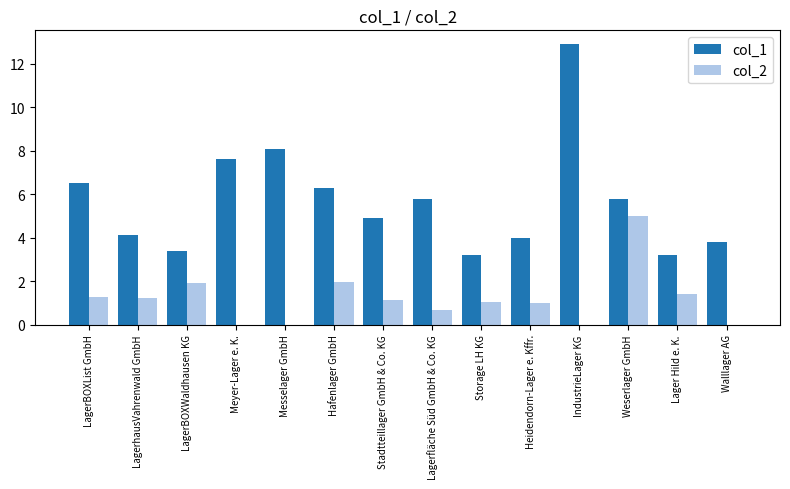

What is the highest value of the col_1 series?

12.9